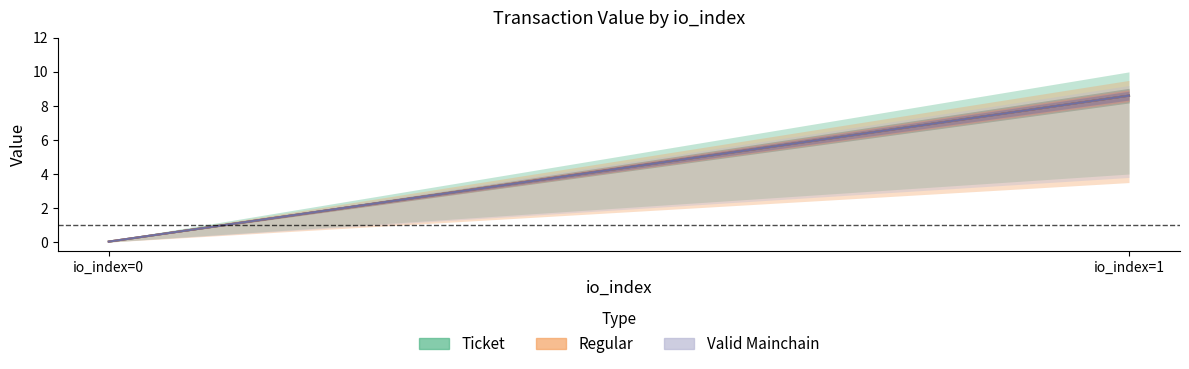

How many values in the Regular series are below 8?

1